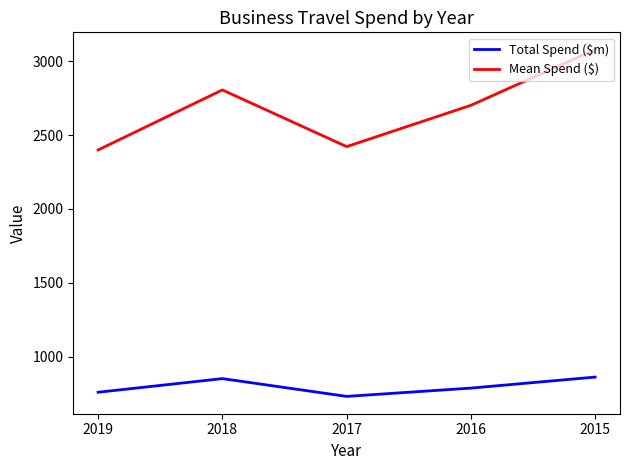

Which series has the widest spread of values?

Mean Spend ($)